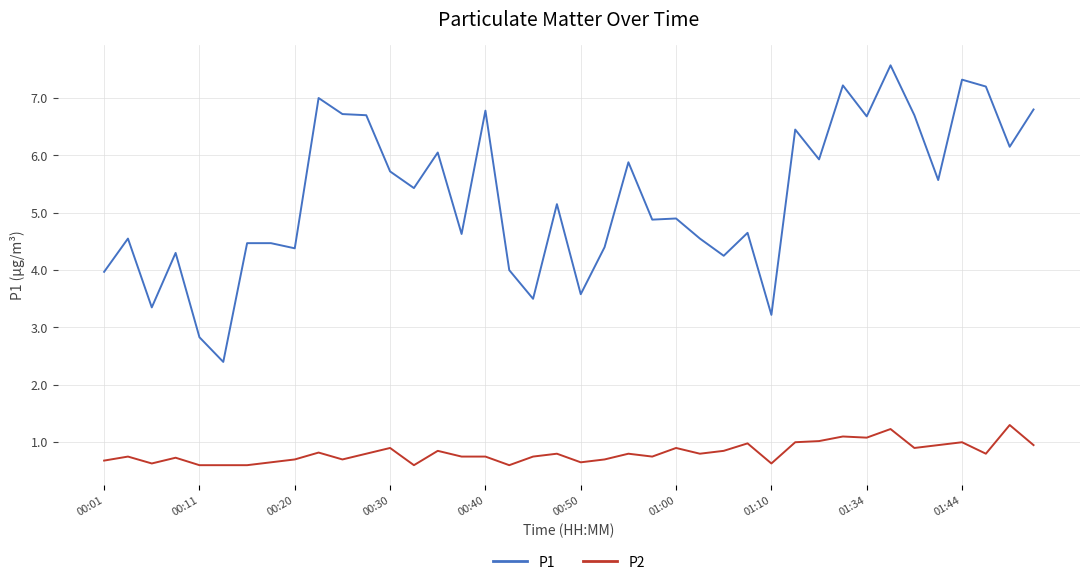

What is the maximum value for P2?

1.3